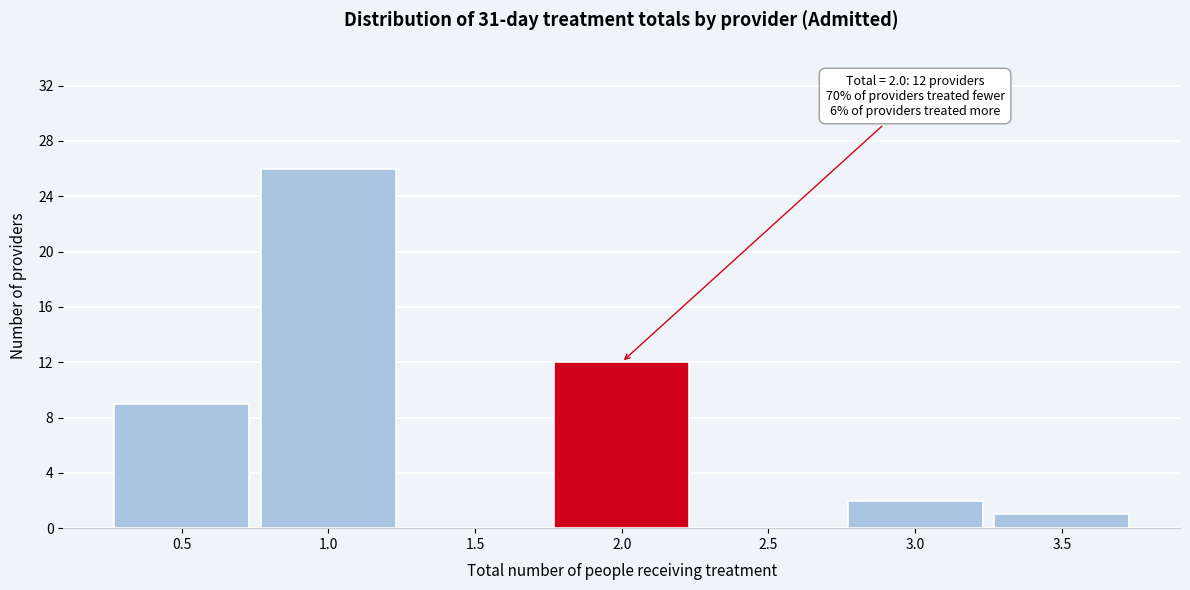

Over which range of the x-axis is the bar tallest?

0.75 to 1.25